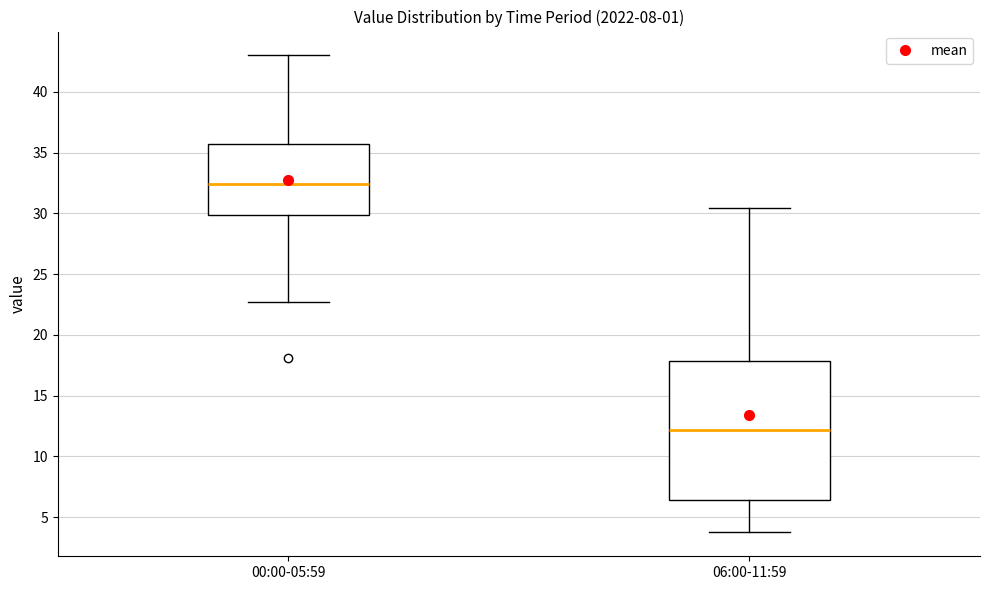

Reading left to right, transcribe this box plot: for each box, give where its median line is, the range the box spans, and where its two whiskers end, as read against the y-axis. The values are not printed on the chart, so give them approximately, as read against the axis.

00:00-05:59: median 32.5, box 30.0 to 36.0, whiskers 22.5 to 43.0
06:00-11:59: median 12.0, box 6.5 to 18.0, whiskers 4.0 to 30.5